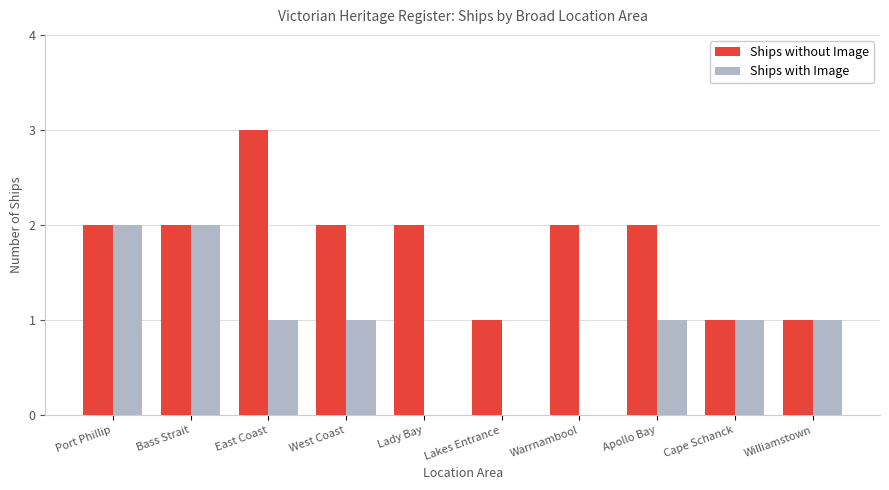

What is the sum of all Ships without Image values?

18